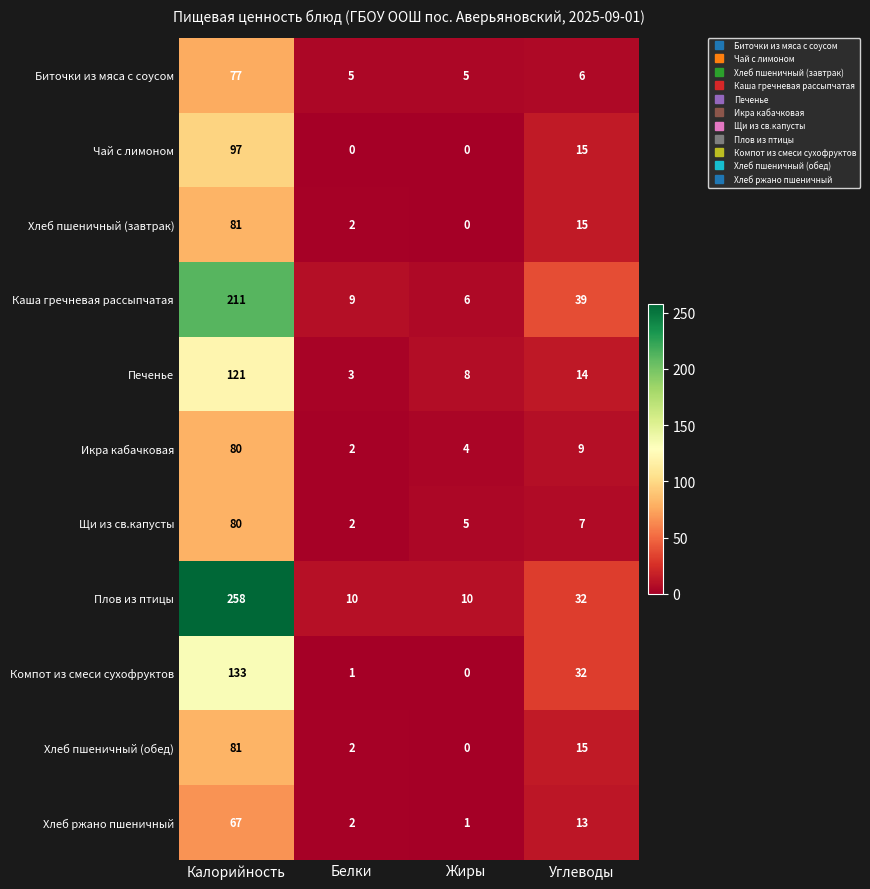

Rank the categories by Щи из св.капусты value from highest to lowest.

Калорийность, Углеводы, Жиры, Белки